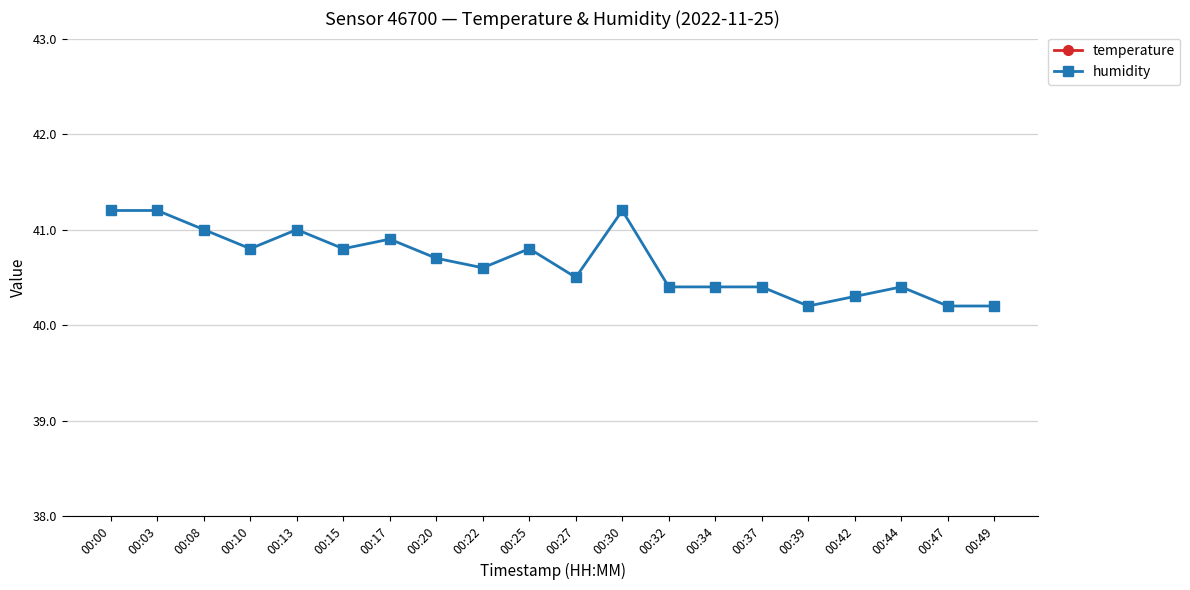

How many humidity values are between 40 and 41?

17